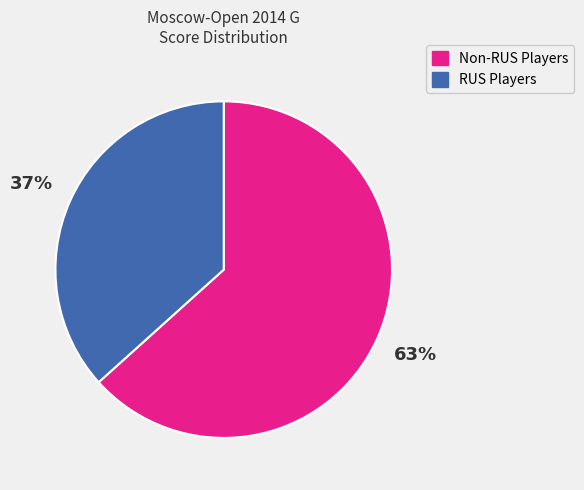

What is the ratio of the value at Non-RUS Players to the value at RUS Players?

1.7